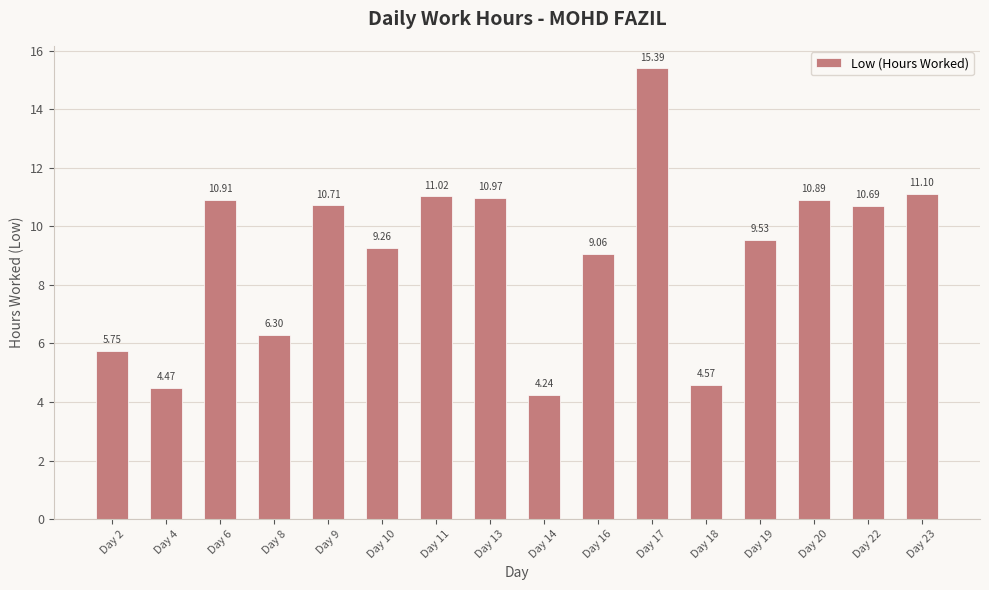

What is the ratio of the value at Day 4 to the value at Day 20?

0.4